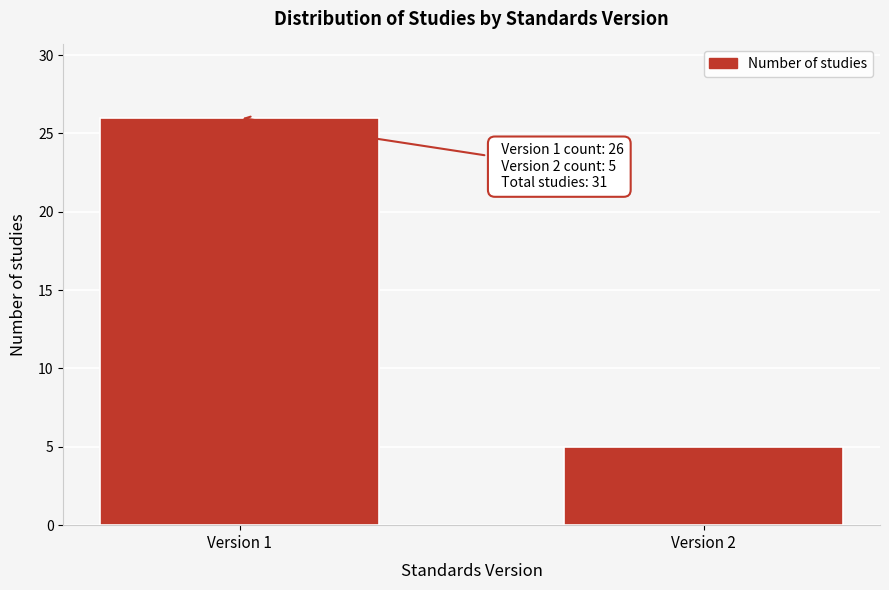

Reading right to left, extract all data points from this chart.

5	26